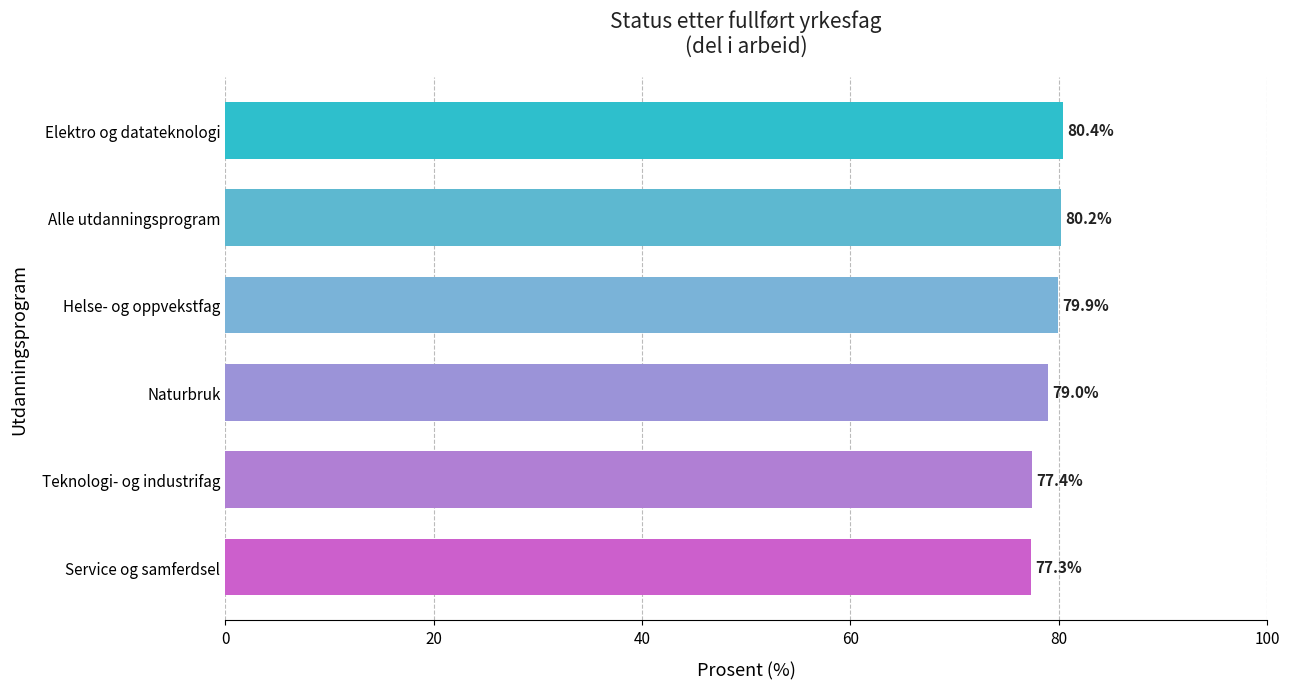

Reading top to bottom, transcribe all the data shown in this chart.

80.4	80.2	79.9	79.0	77.4	77.3